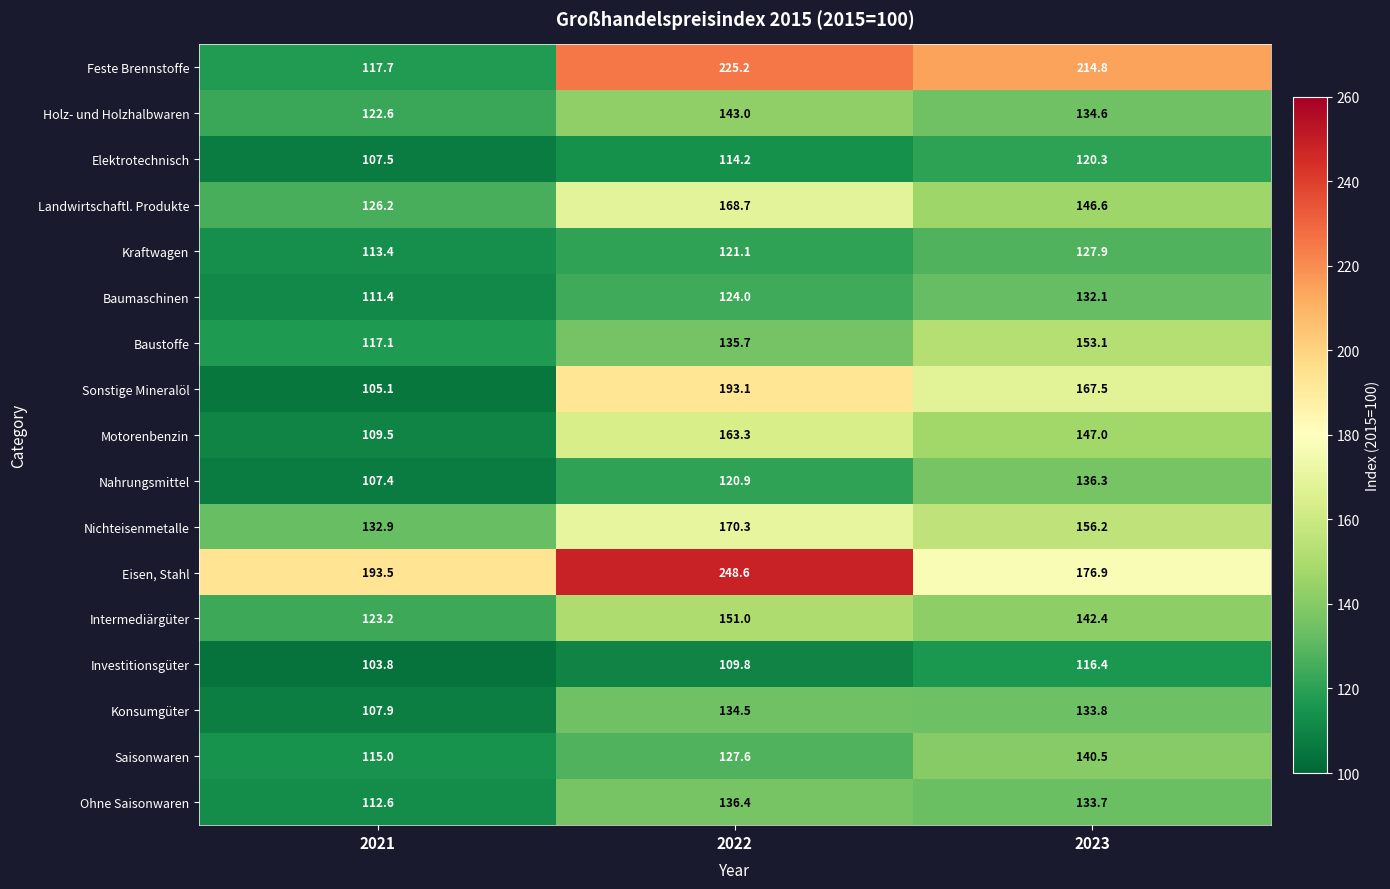

Rank the series by their maximum value, from highest to lowest.

Eisen, Stahl, Feste Brennstoffe, Sonstige Mineralöl, Nichteisenmetalle, Landwirtschaftl. Produkte, Motorenbenzin, Baustoffe, Intermediärgüter, Holz- und Holzhalbwaren, Saisonwaren, Ohne Saisonwaren, Nahrungsmittel, Konsumgüter, Baumaschinen, Kraftwagen, Elektrotechnisch, Investitionsgüter